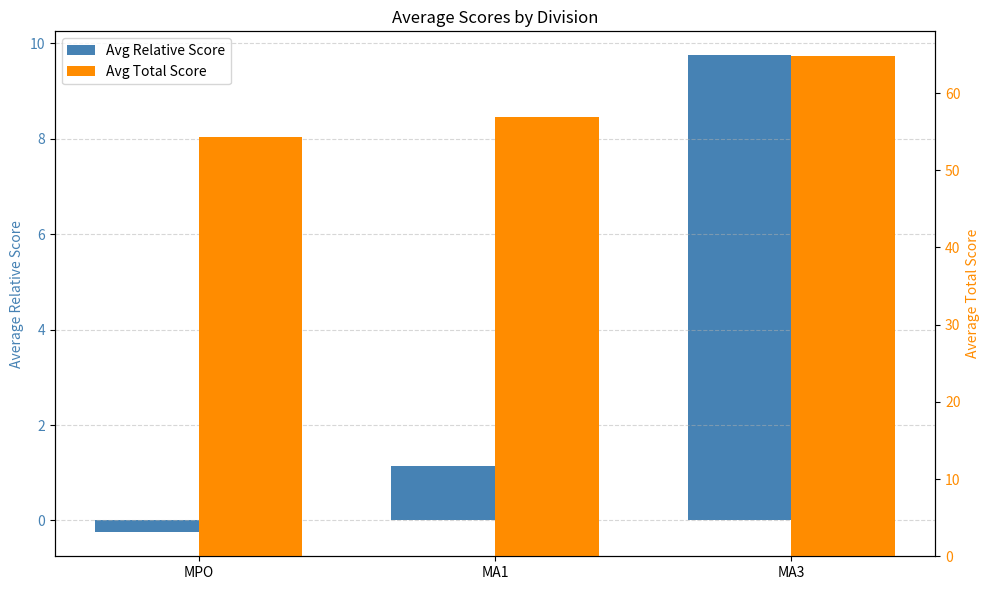

Which series has the largest total across all categories?

Avg Total Score